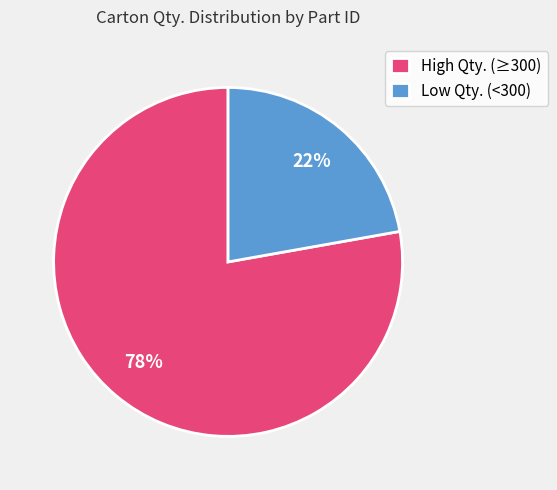

Is there a majority slice in this chart?

Yes